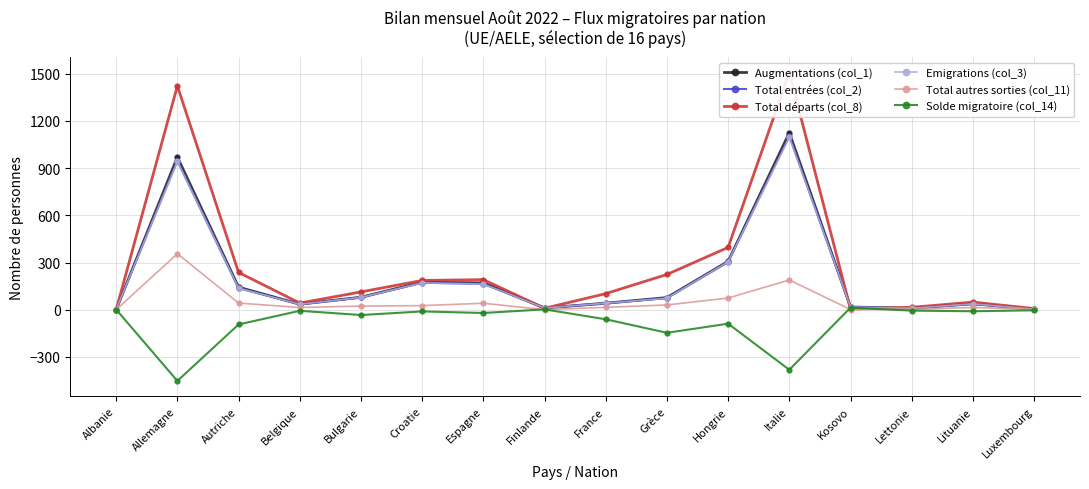

How many values in the Solde migratoire (col_14) series exceed -11?

7